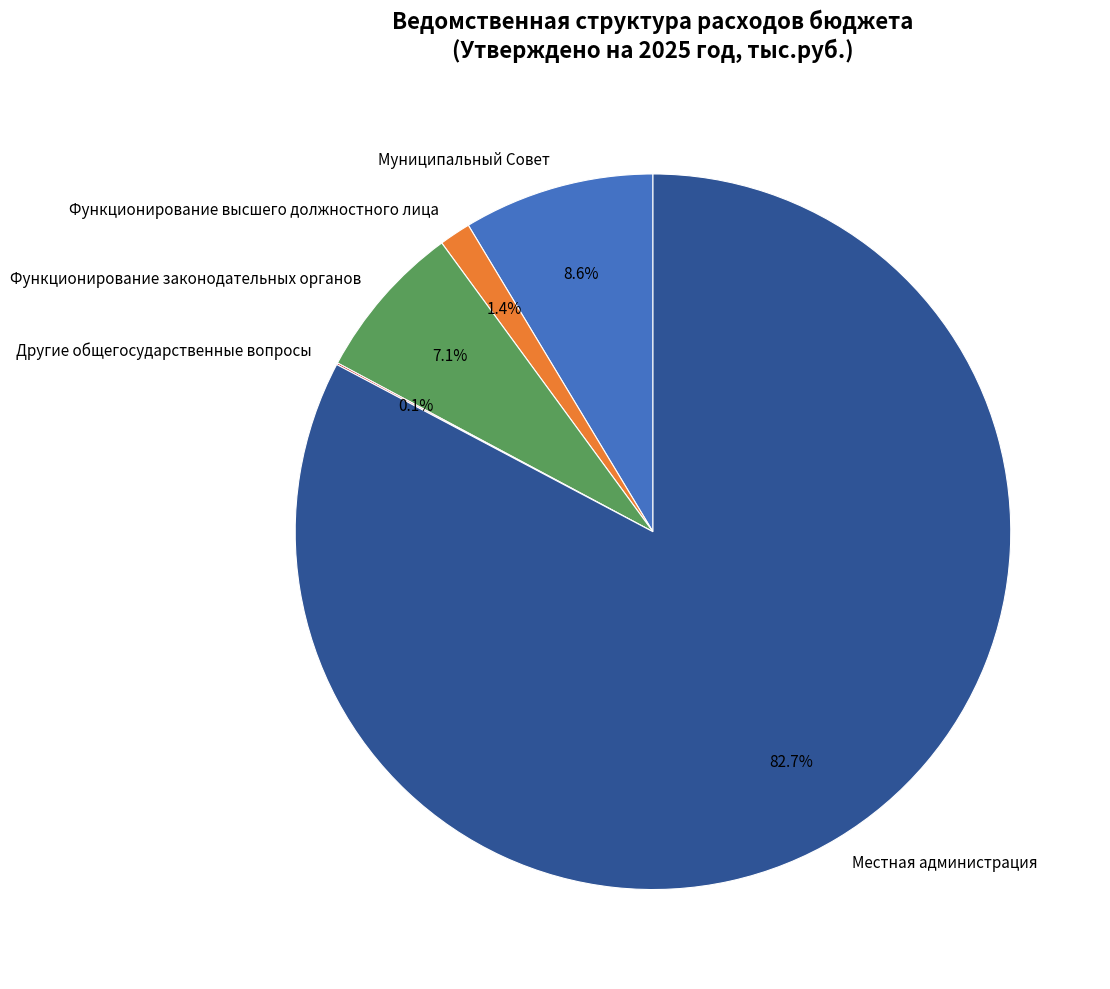

True or false: Местная администрация accounts for 92% of the total.

False